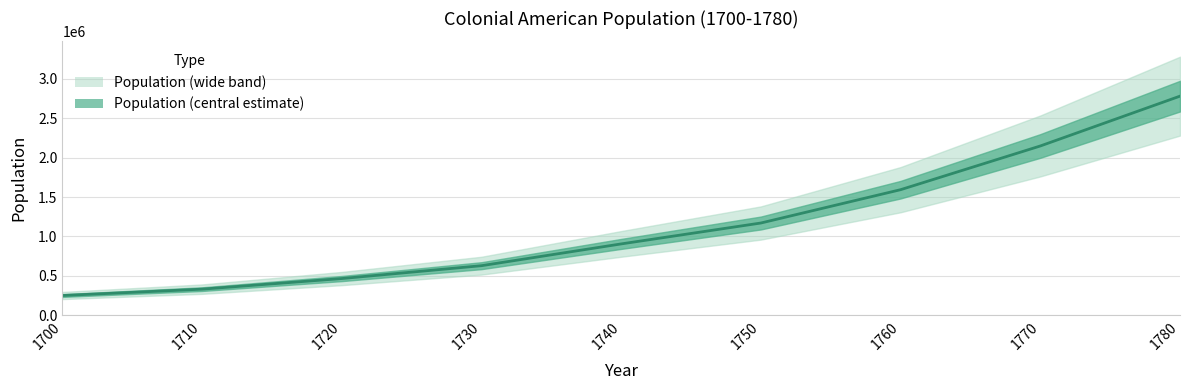

List the labels in order of value, smallest first.

1700, 1710, 1720, 1730, 1740, 1750, 1760, 1770, 1780